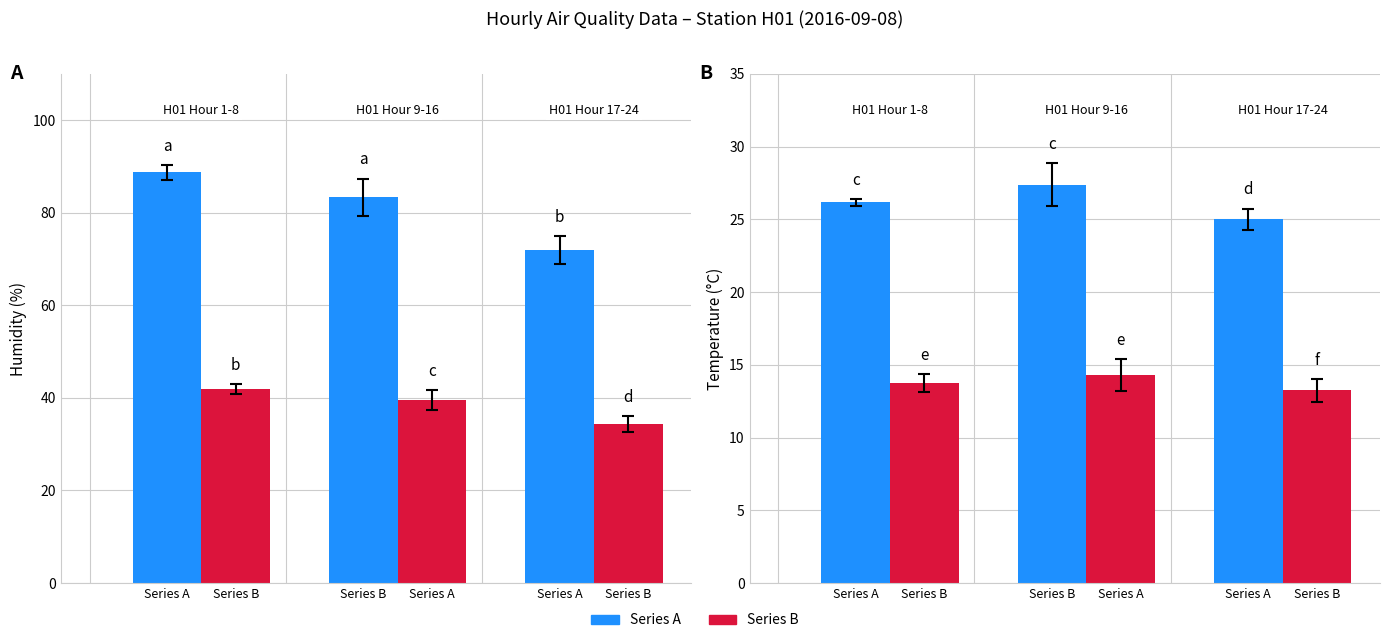

The Series A series shows 25.0 at Series A. True or false?

True